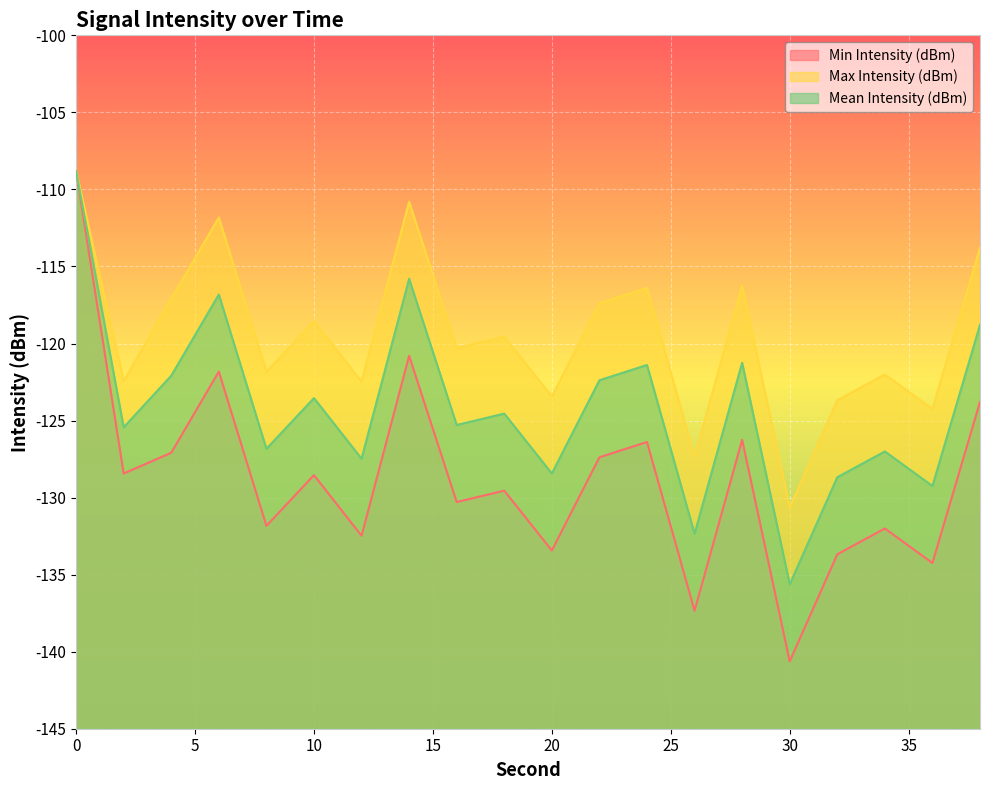

Reading left to right, extract all data points from this chart.

Min Intensity (dBm): 0=-108.8	2=-128.4	4=-127.1	6=-121.8	8=-131.8	10=-128.5	12=-132.5	14=-120.8	16=-130.3	18=-129.5	20=-133.4	22=-127.4	24=-126.4	26=-137.3	28=-126.3	30=-140.6	32=-133.7	34=-132.0	36=-134.2	38=-123.8
Max Intensity (dBm): 0=-108.8	2=-122.4	4=-117.1	6=-111.8	8=-121.8	10=-118.5	12=-122.5	14=-110.8	16=-120.3	18=-119.5	20=-123.4	22=-117.4	24=-116.4	26=-127.3	28=-116.3	30=-130.6	32=-123.7	34=-122.0	36=-124.2	38=-113.8
Mean Intensity (dBm): 0=-108.8	2=-125.4	4=-122.1	6=-116.8	8=-126.8	10=-123.5	12=-127.5	14=-115.8	16=-125.3	18=-124.5	20=-128.4	22=-122.4	24=-121.4	26=-132.3	28=-121.3	30=-135.6	32=-128.7	34=-127.0	36=-129.2	38=-118.8